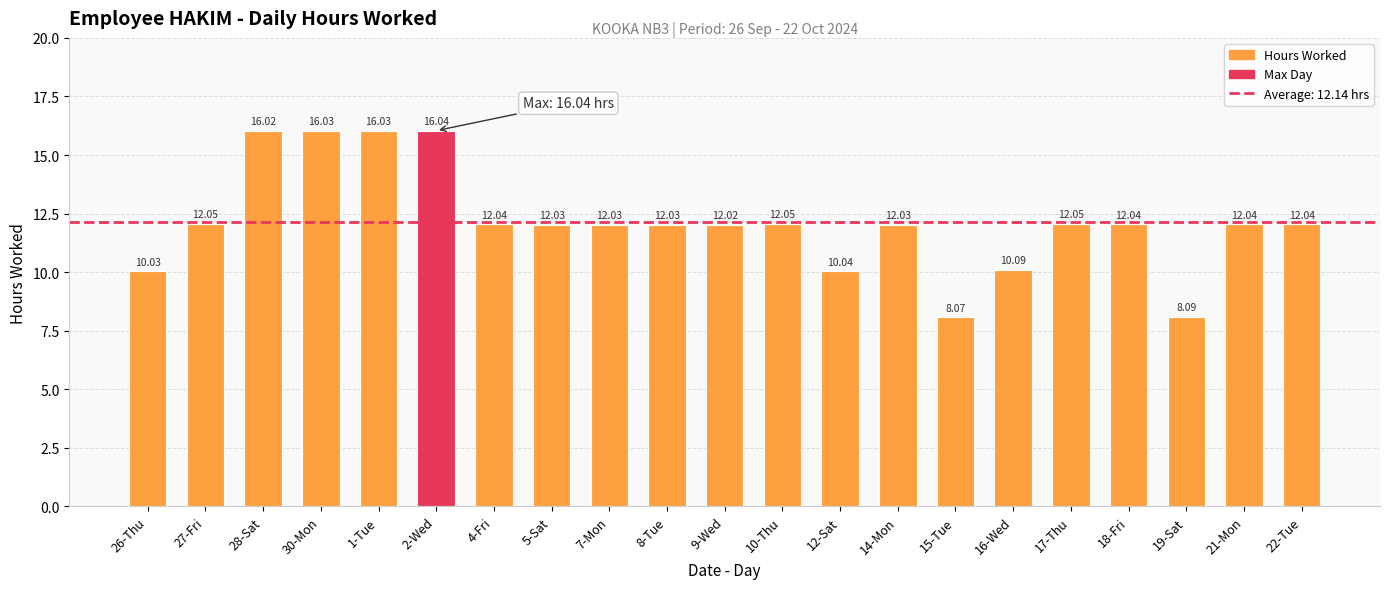

Between 9-Wed and 2-Wed, which is larger?

2-Wed